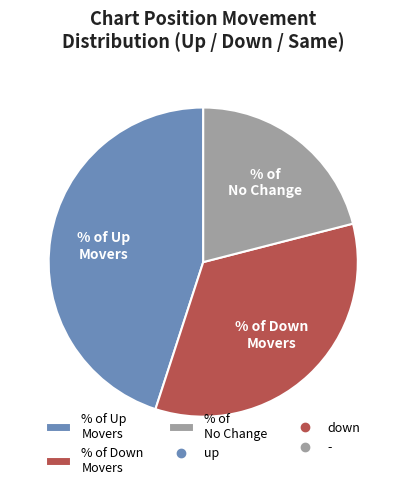

How many segments does this pie chart have?

3